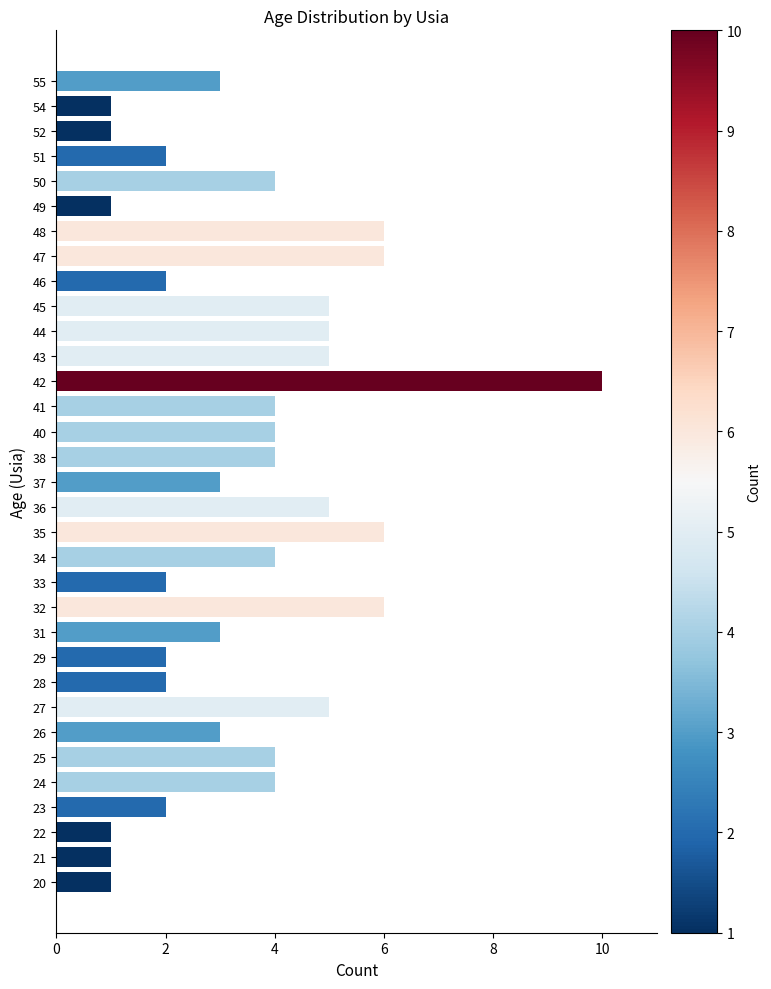

Does the chart contain any negative values?

No